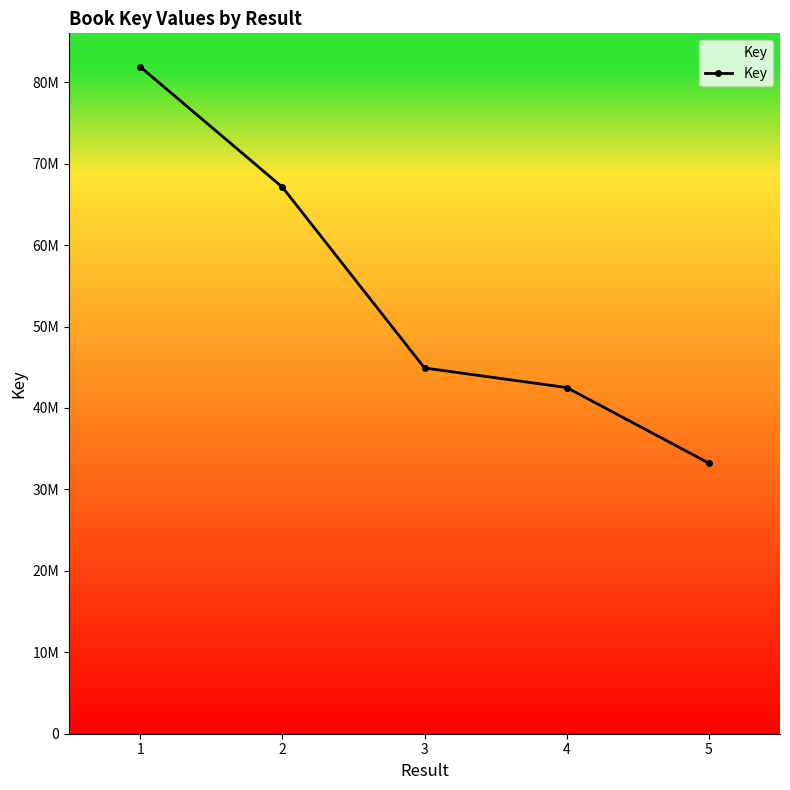

What is the difference between the maximum and second lowest values?

39401493